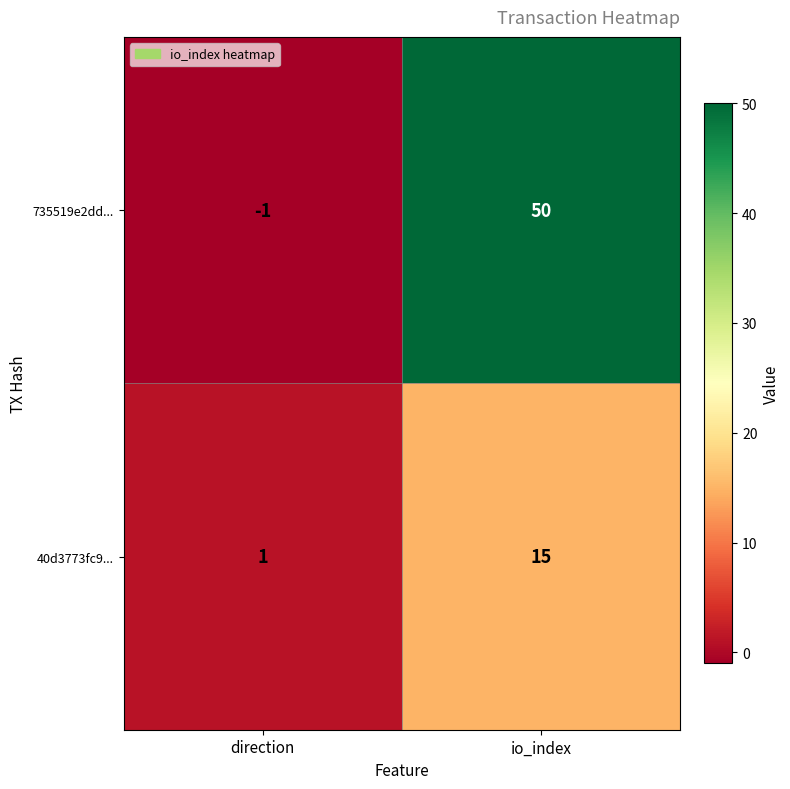

Count the number of data series in this chart.

2